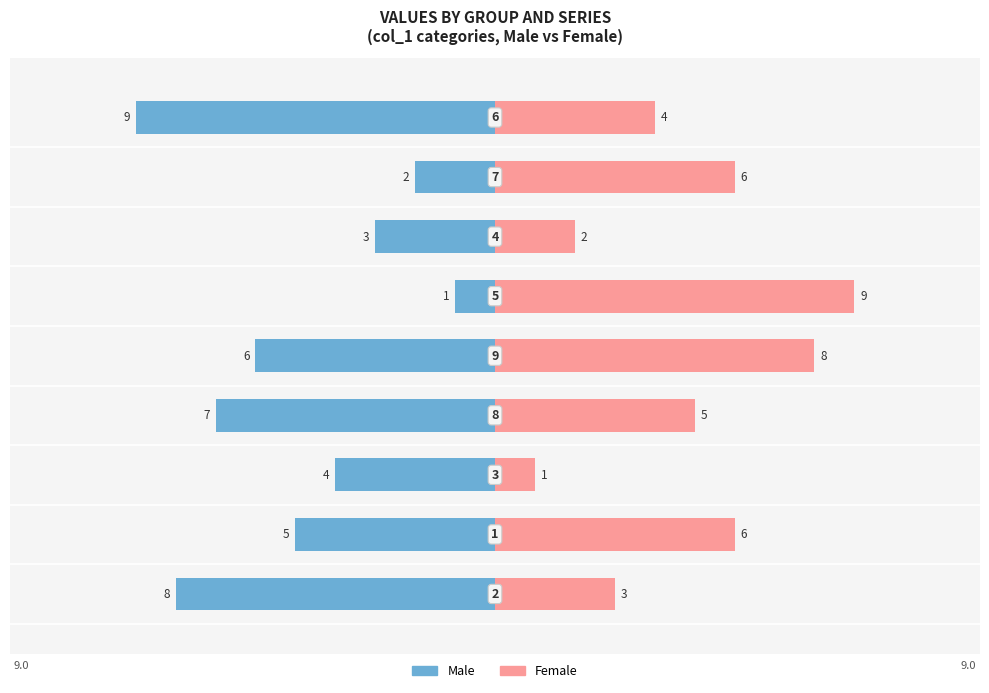

How many data points in Male are less than -5?

4